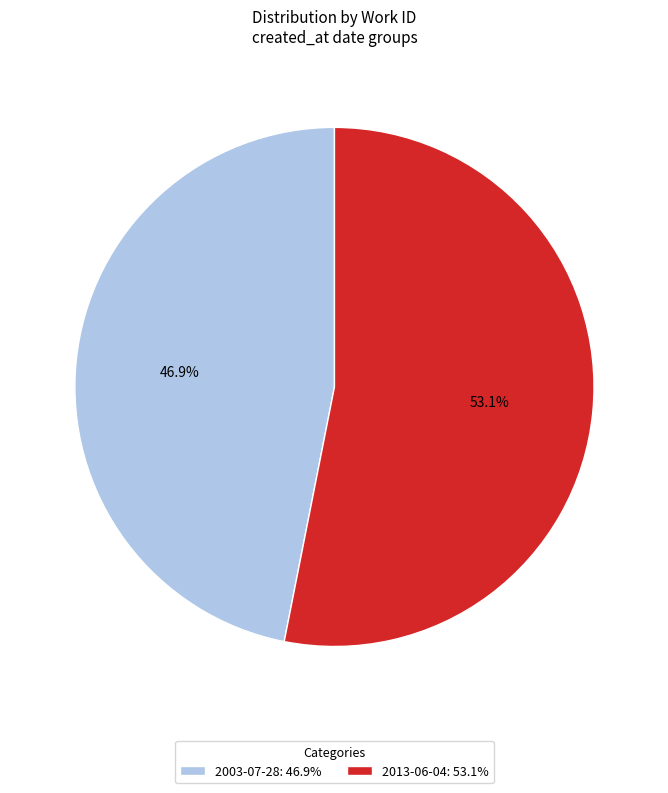

Is 2013-06-04 the majority of the pie?

Yes